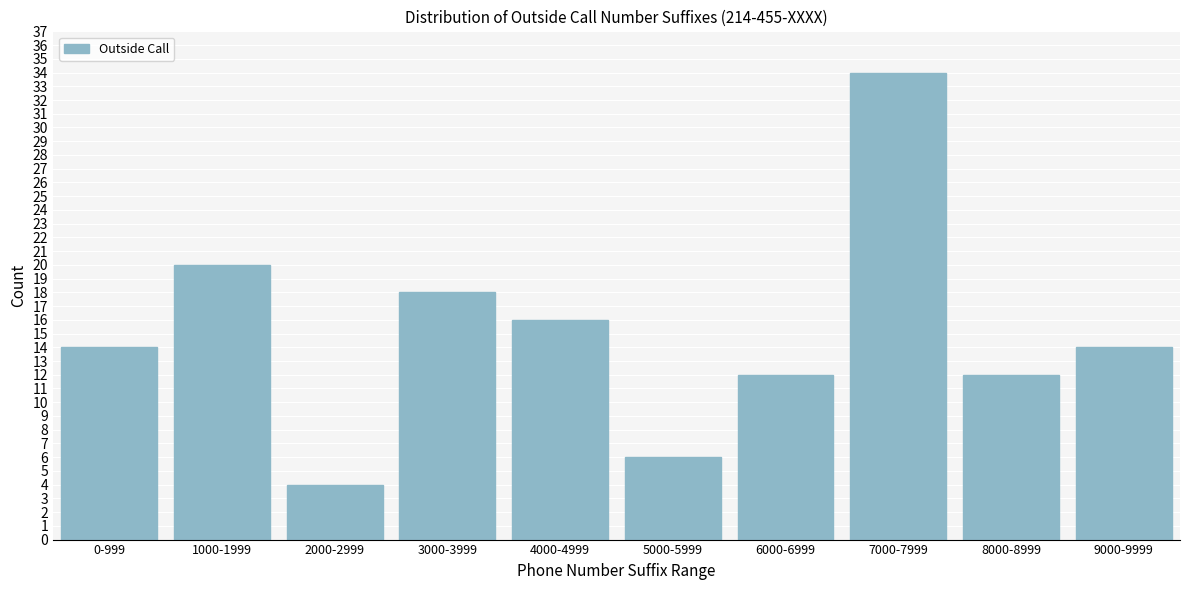

Reading left to right, extract all data points from this chart.

14	20	4	18	16	6	12	34	12	14